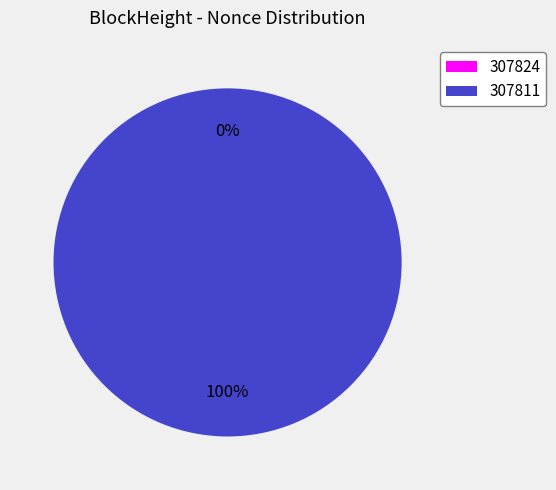

What is the smallest slice in the pie chart?

307824